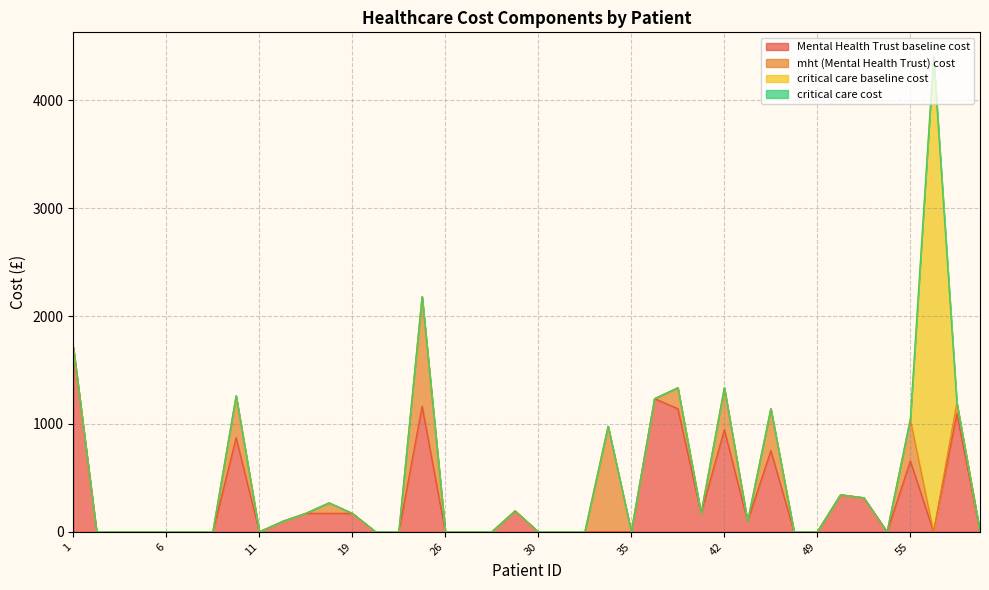

How many intersections are there between Mental Health Trust baseline cost and critical care baseline cost?

2